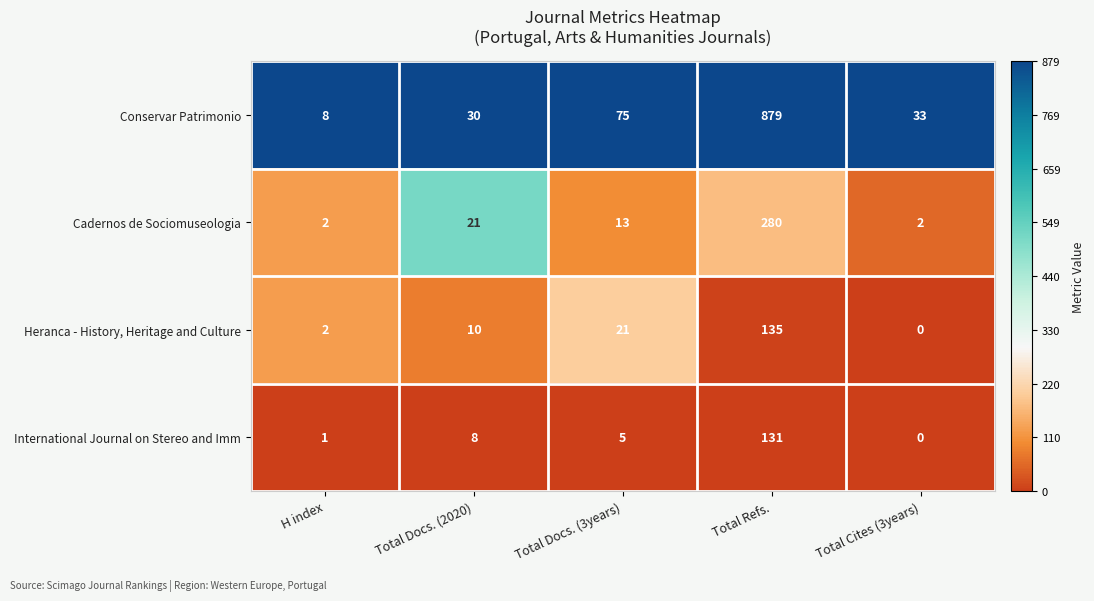

Where is Heranca - History, Heritage and Culture nearest to the value 67?

Total Docs. (3years)